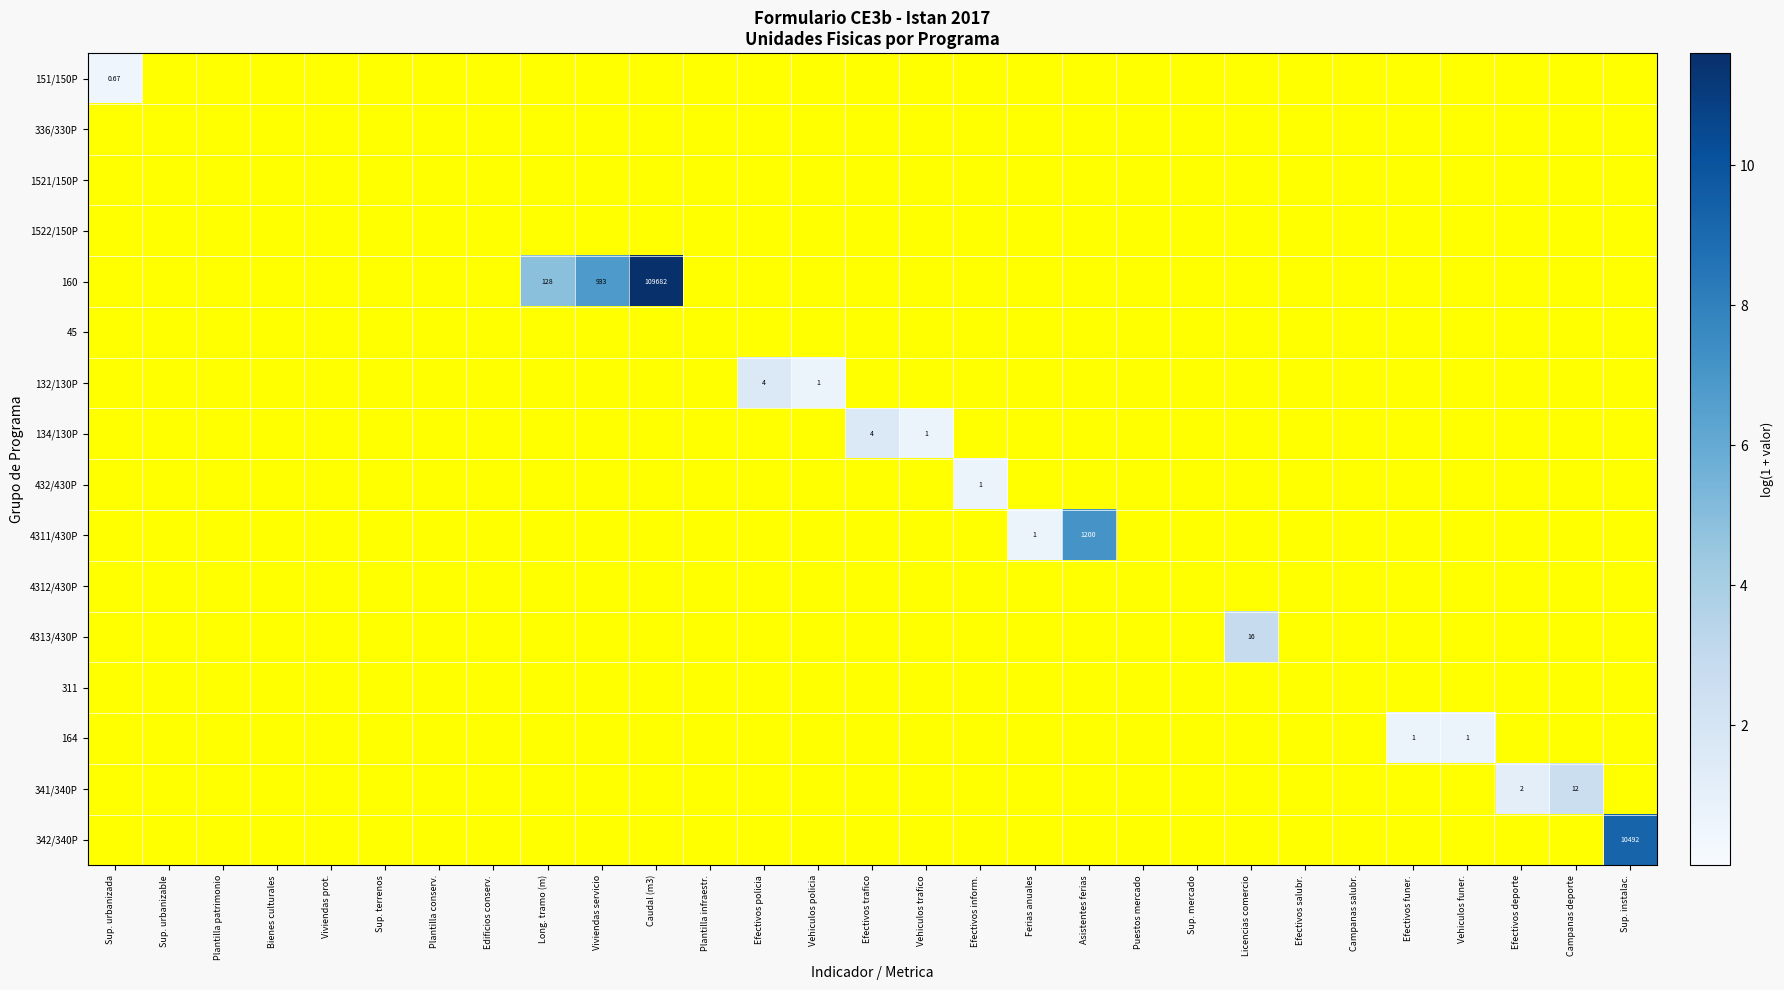

At which category is the sum across all series the highest?

Caudal (m3)